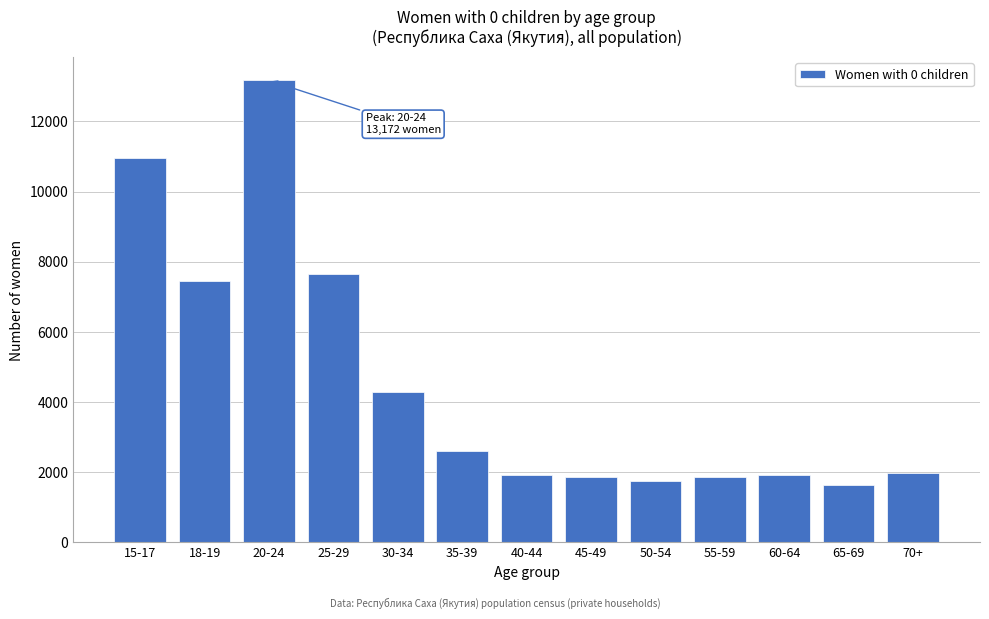

Is it true that the value at 35-39 is 2605?

True